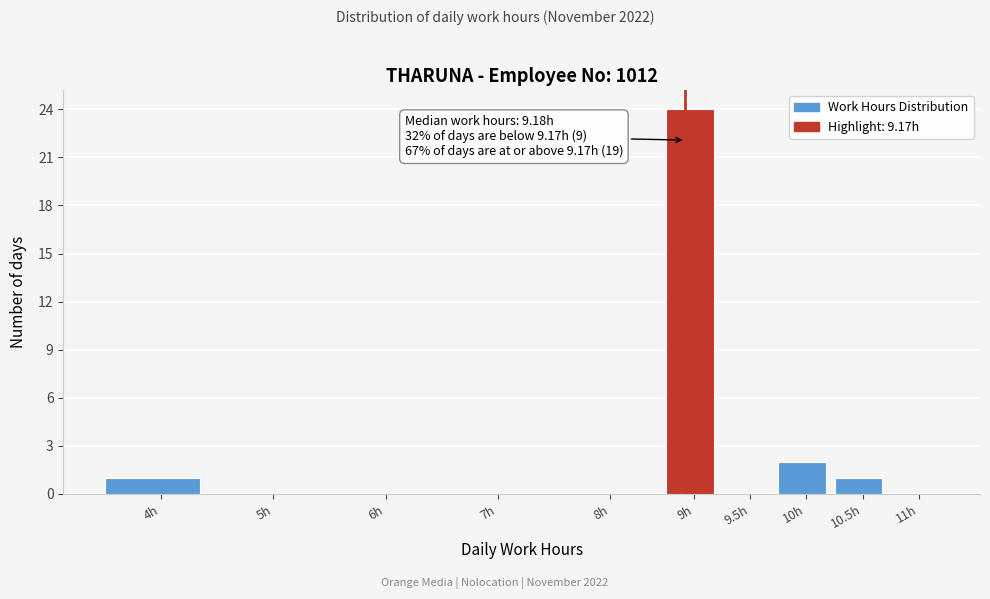

Reading right to left, extract all data points from this chart.

11h=0	10.5h=1	10h=2	9.5h=0	9h=24	8h=0	7h=0	6h=0	5h=0	4h=1